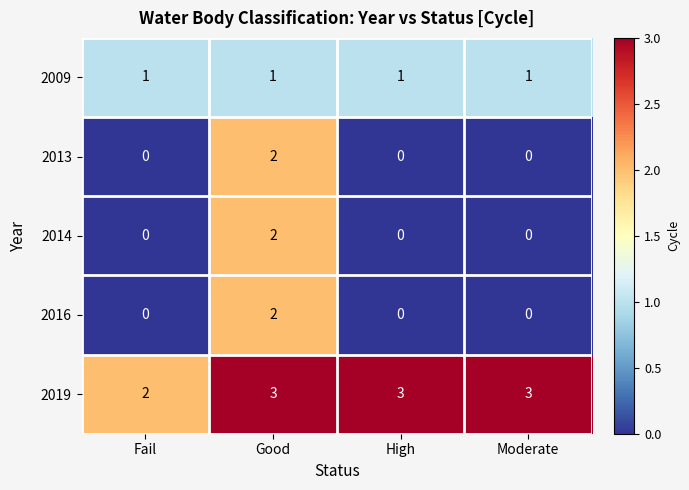

What is the average value of the 2019 series?

3